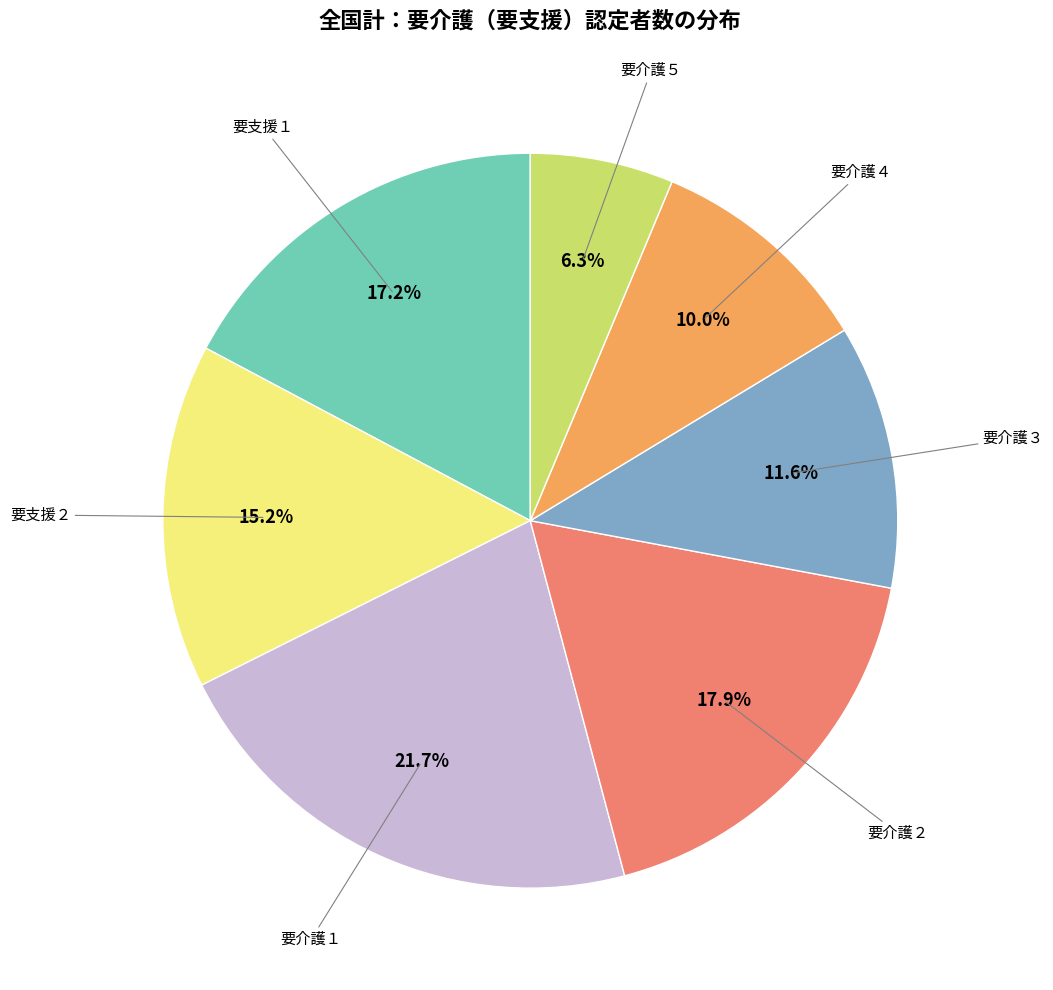

Is there any slice that represents more than half of the pie?

No